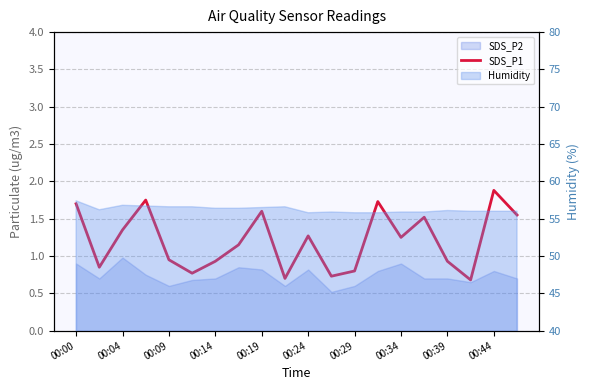

Does the chart display data point markers on the line(s)?

No